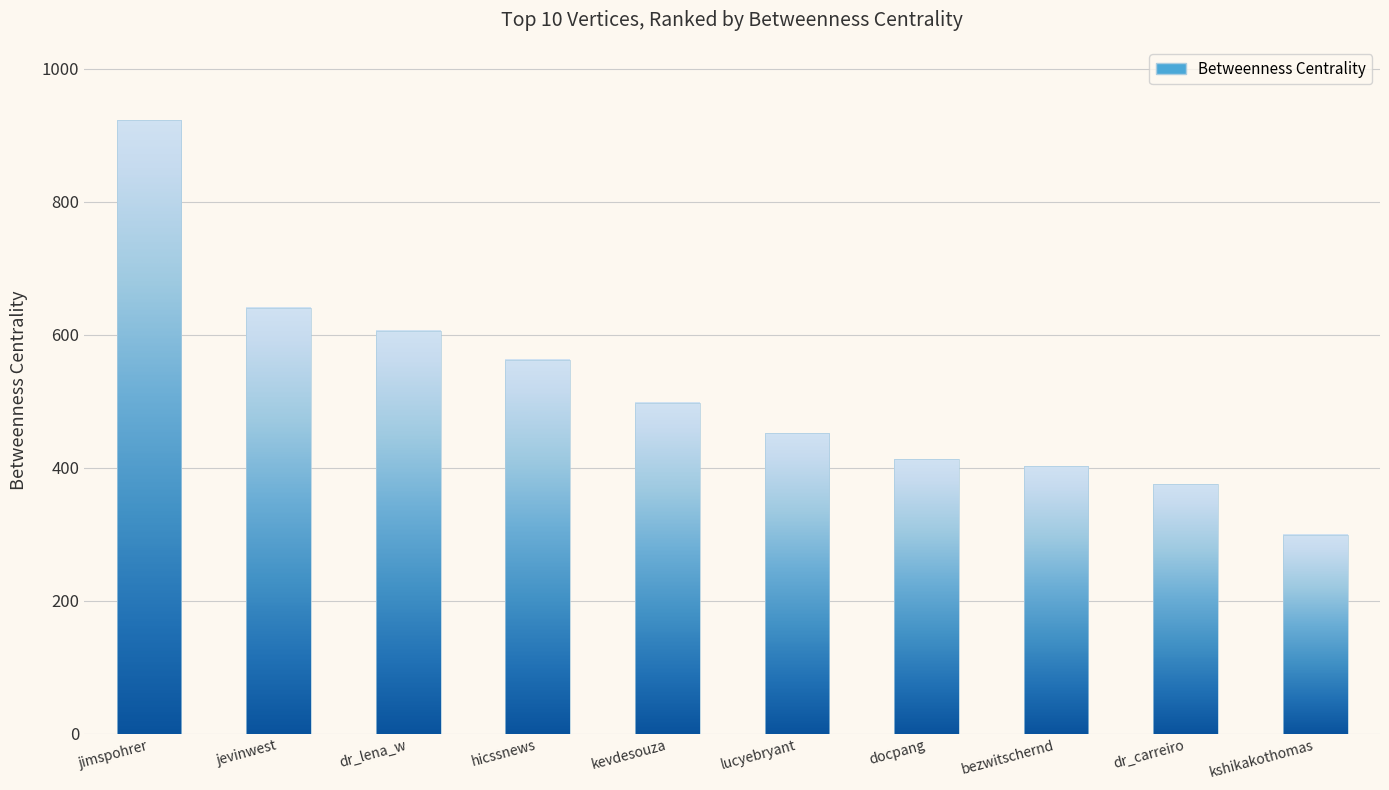

What is the change in value from hicssnews to lucyebryant?

-111.0